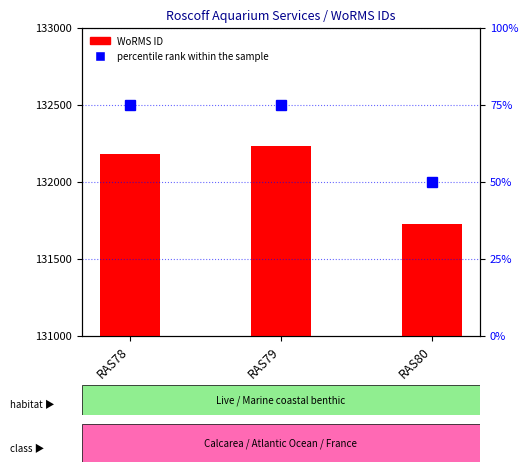

Between RAS80 and RAS79, which is larger?

RAS79